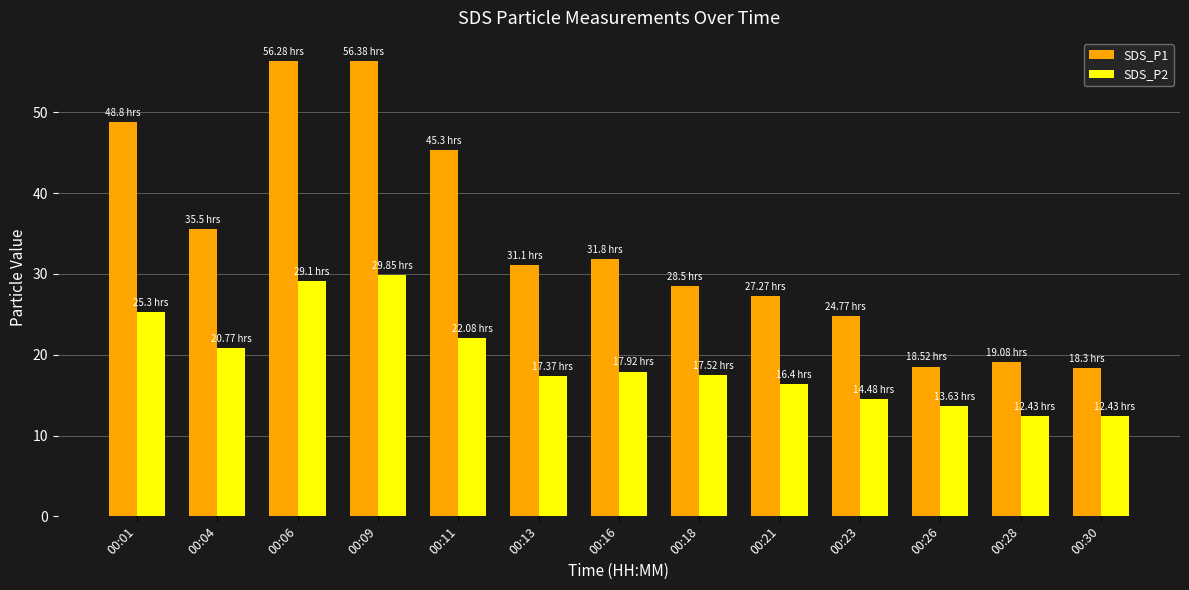

Which series changed the most between 00:06 and 00:18?

SDS_P1